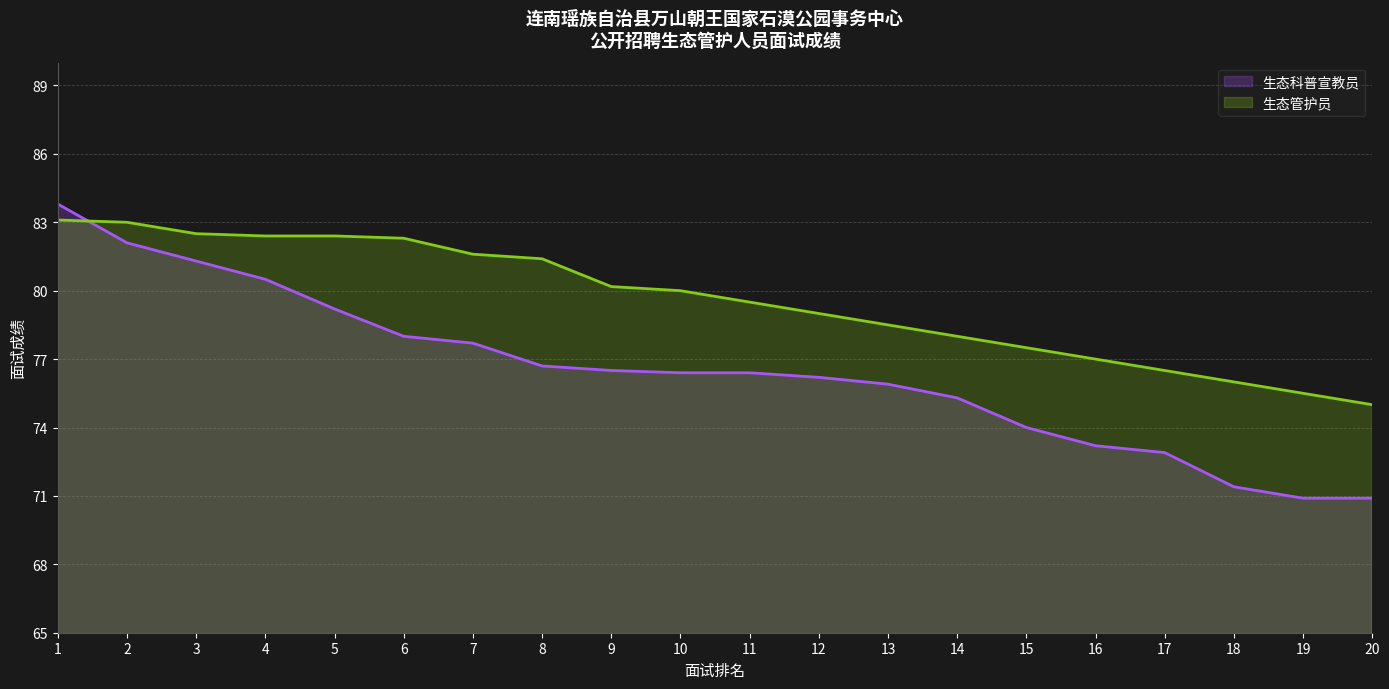

Which label corresponds to the smallest value in the chart?

19